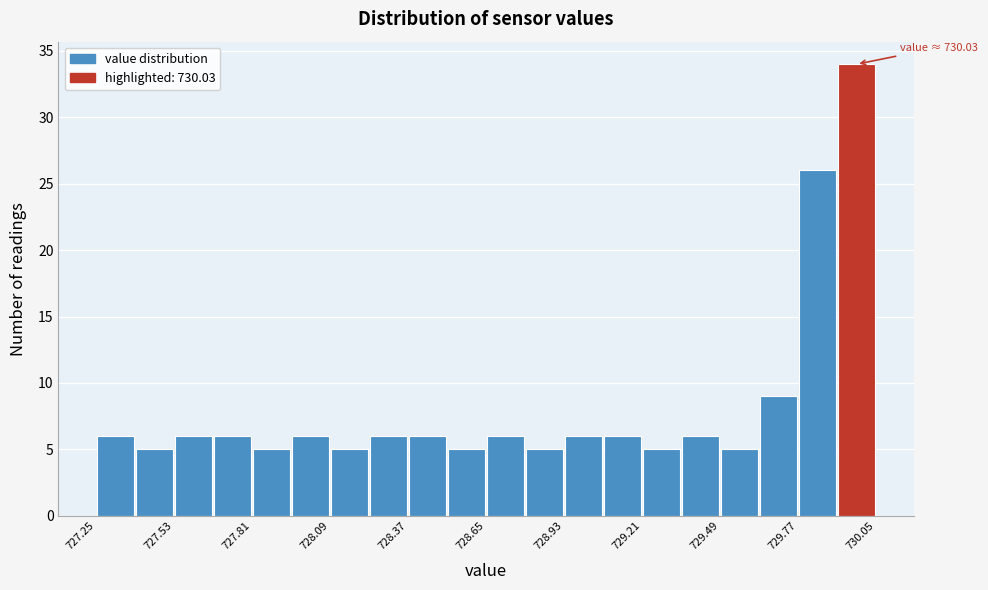

Read against the x-axis, roughly where is the centre of the tallest bar?

730.00